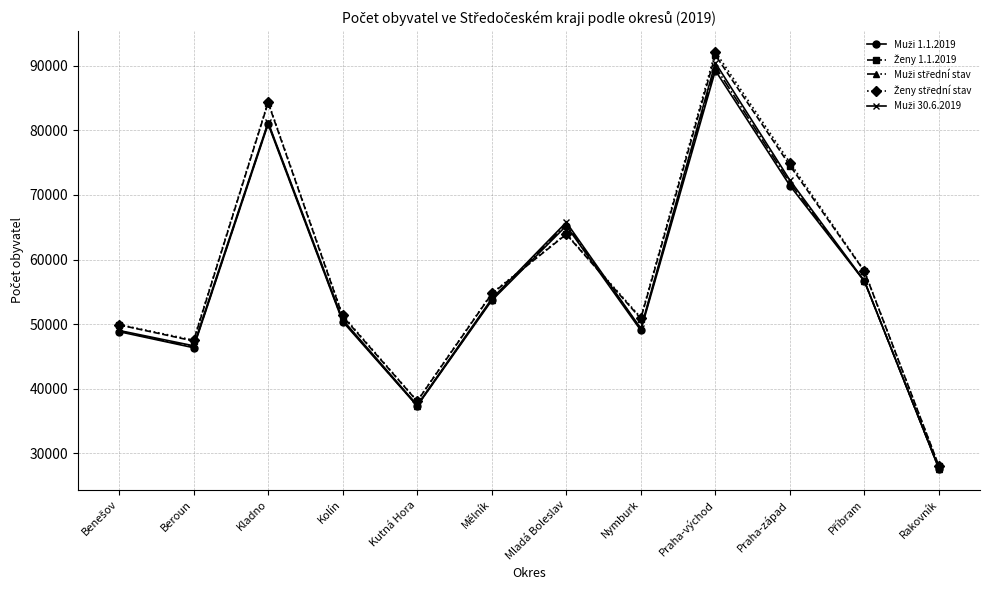

What is the label of the 4th point from the left?

Kolín